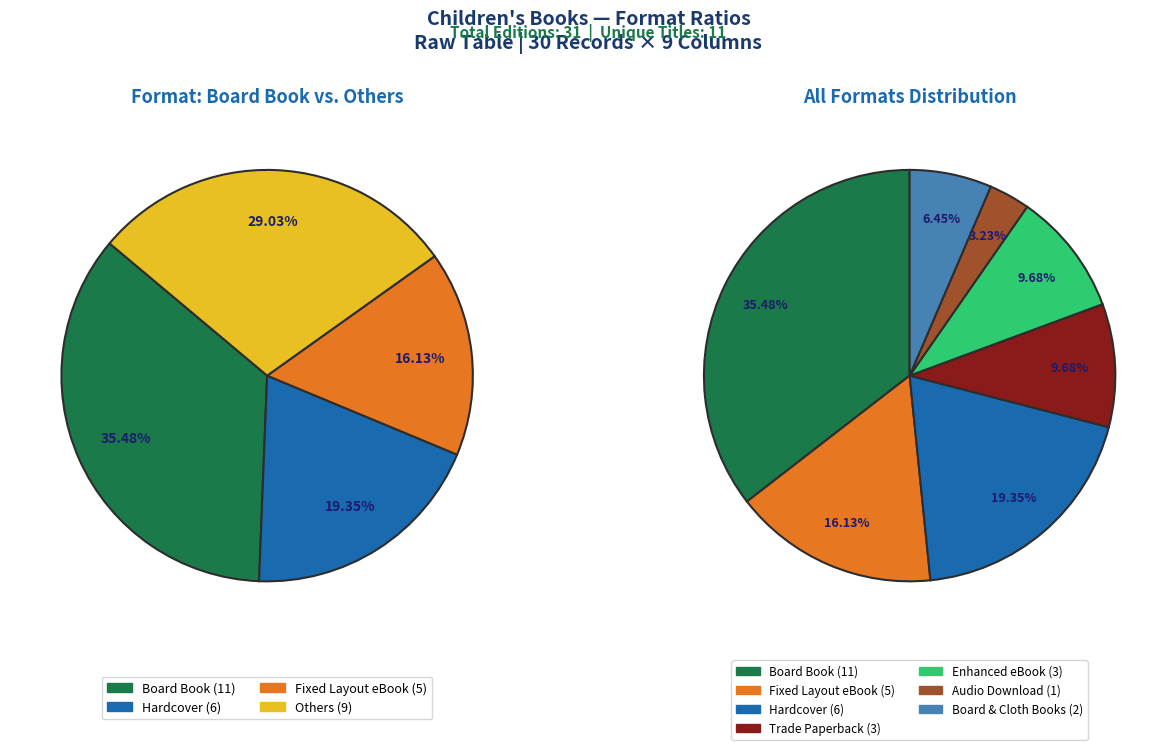

To the nearest percent, what percentage of the pie is Board Book?

35%